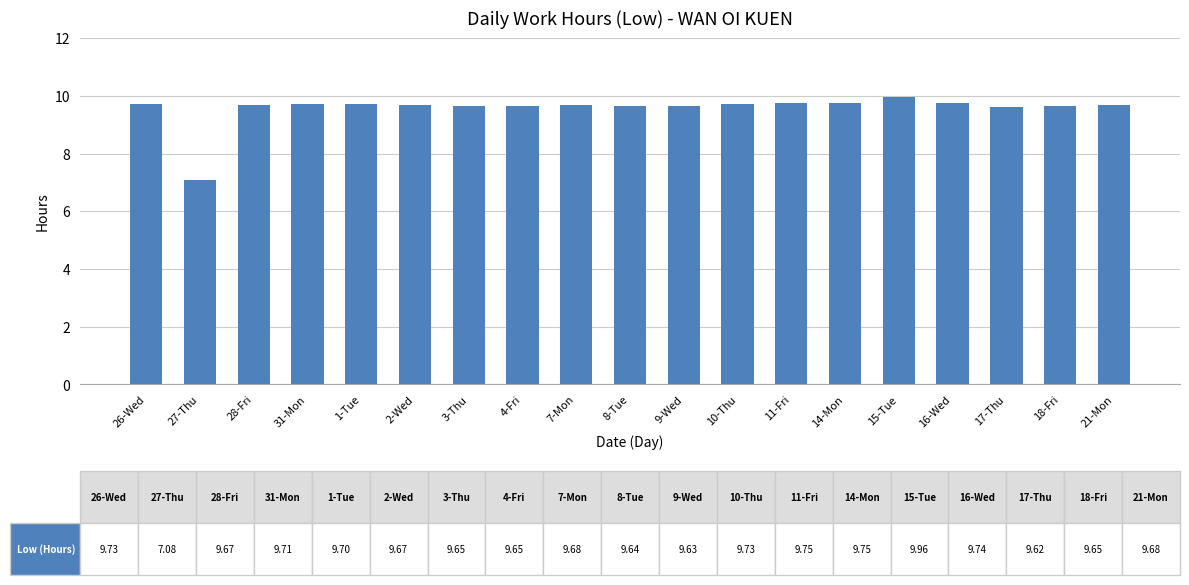

True or false: the data shows 9.7 at 1-Tue.

True